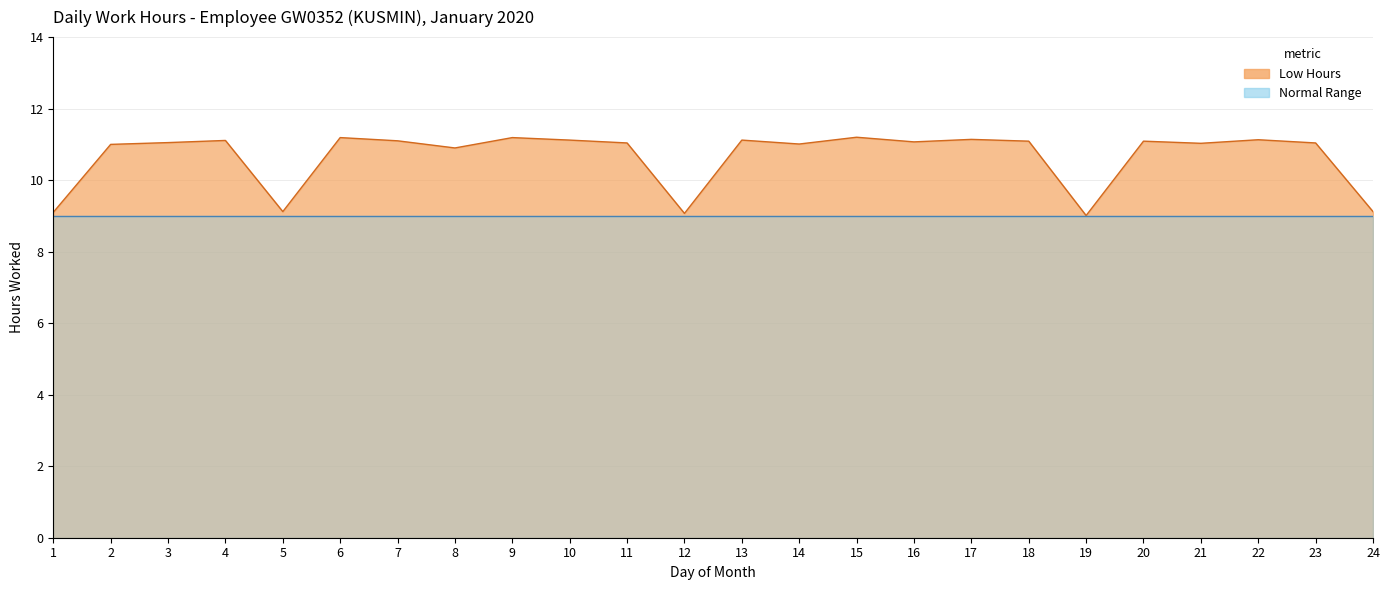

Reading left to right, list all the values displayed in this chart.

1=9.1	2=11.0	3=11.1	4=11.1	5=9.1	6=11.2	7=11.1	8=10.9	9=11.2	10=11.1	11=11.0	12=9.1	13=11.1	14=11.0	15=11.2	16=11.1	17=11.1	18=11.1	19=9.0	20=11.1	21=11.0	22=11.1	23=11.0	24=9.1